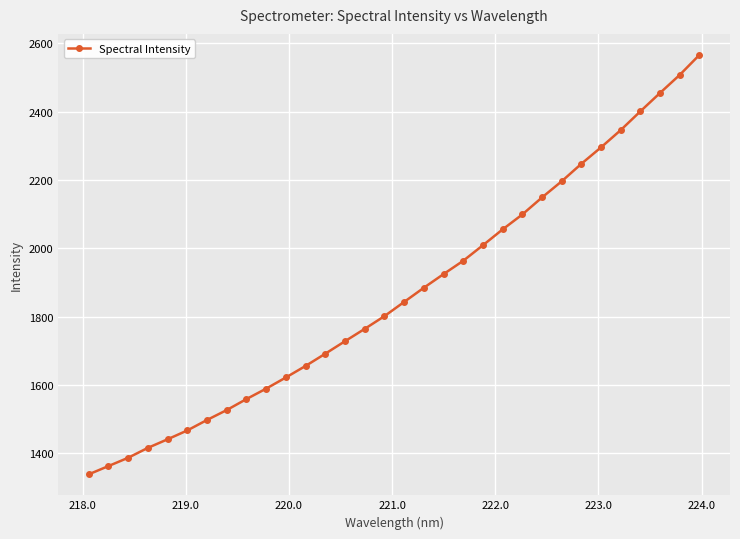

What is the minimum value shown in the chart?

1338.6